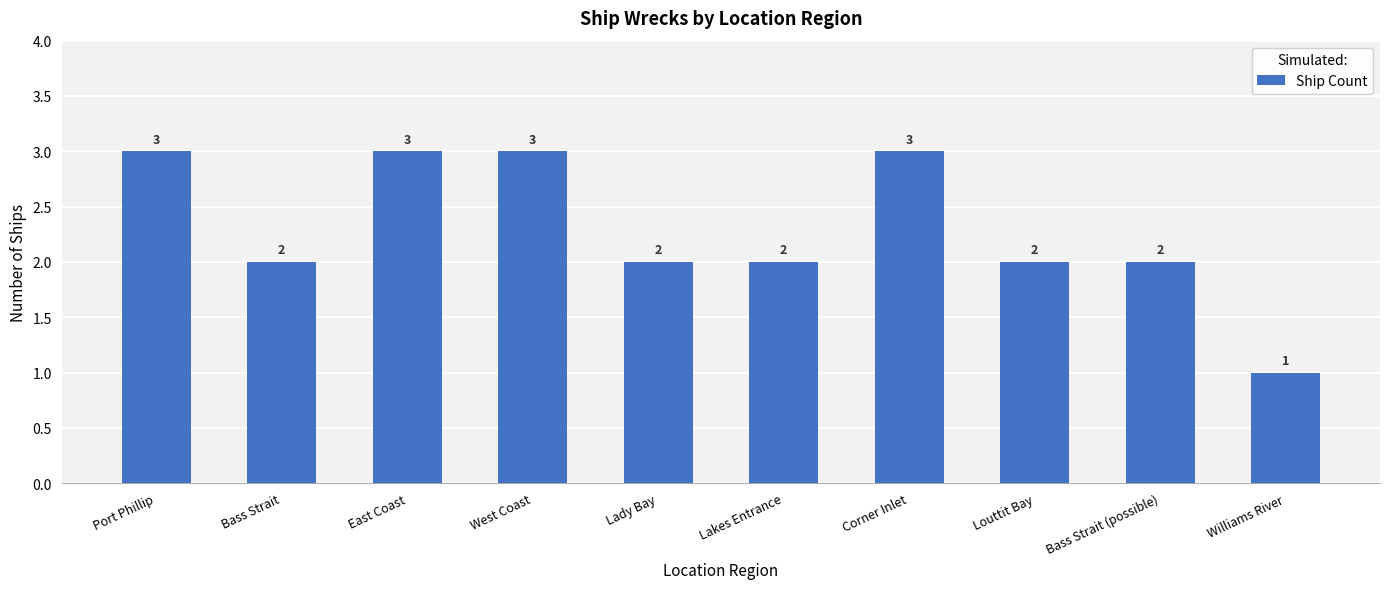

What is the ratio of the value at Lakes Entrance to the value at Port Phillip?

0.7